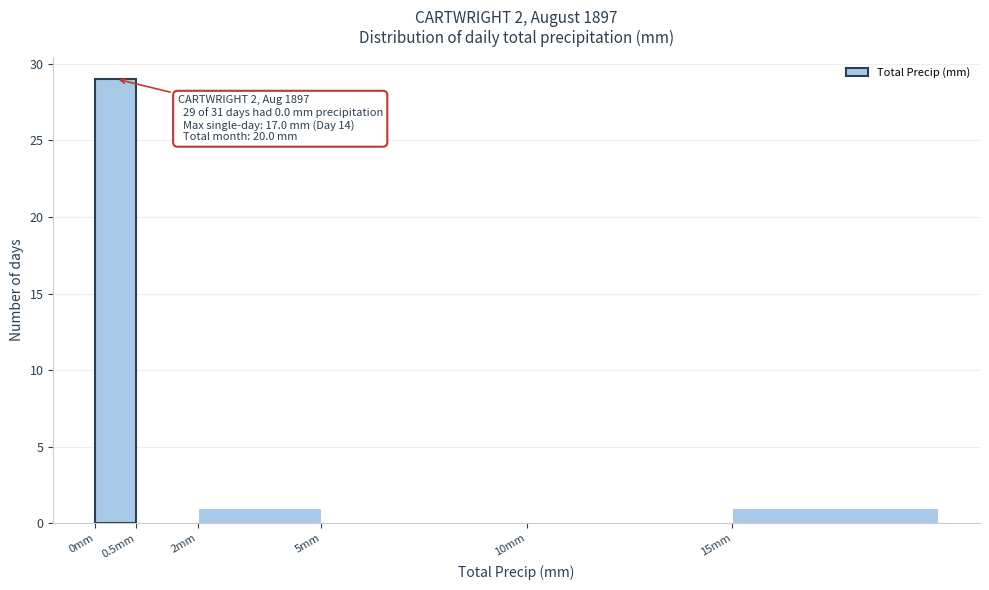

Reading left to right, extract all data points from this chart.

0mm=29	0.5mm=0	2mm=1	5mm=0	10mm=0	15mm=1